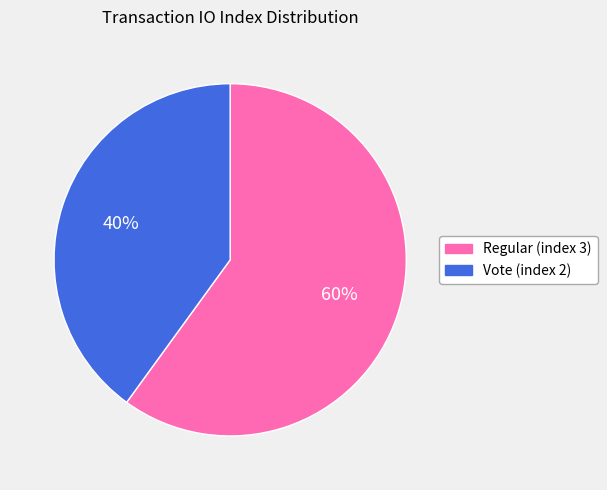

To the nearest percent, what portion does Vote (index 2) represent?

40%